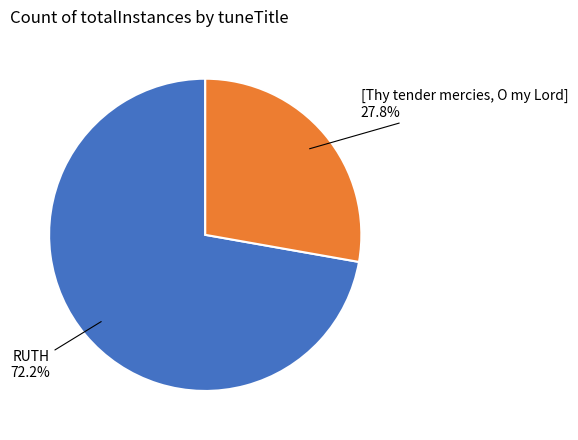

What is the smallest slice in the pie chart?

[Thy tender mercies, O my Lord]